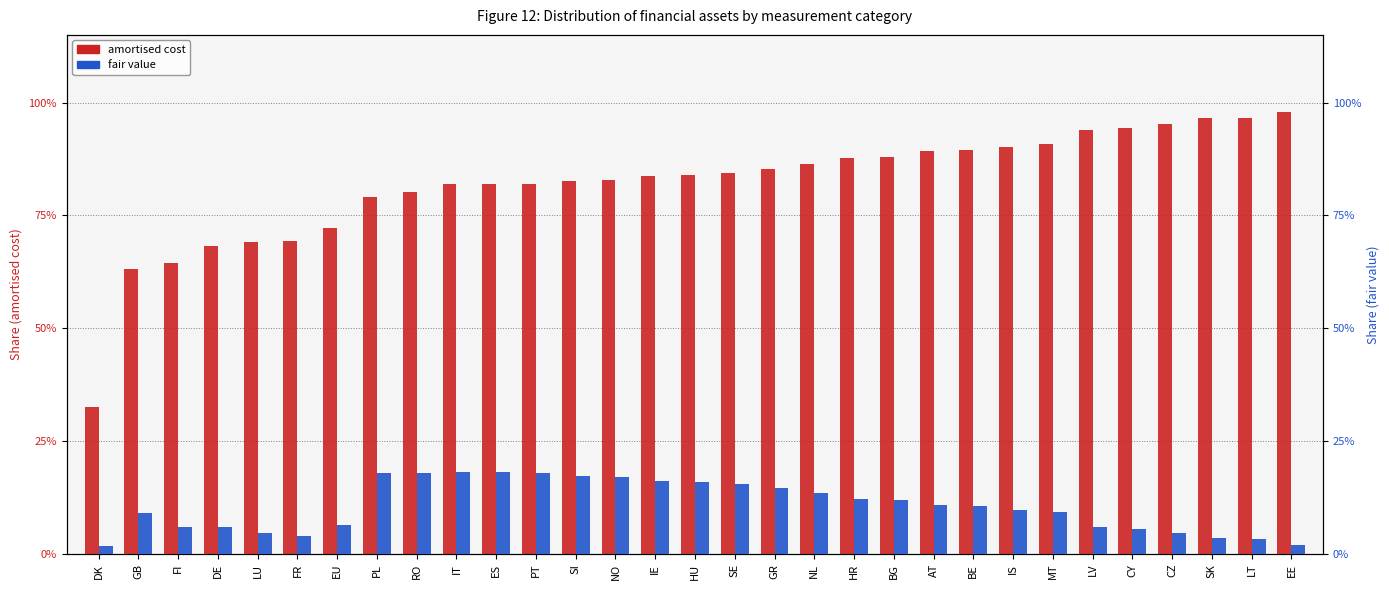

What is the total value across all series at HU?

1.0